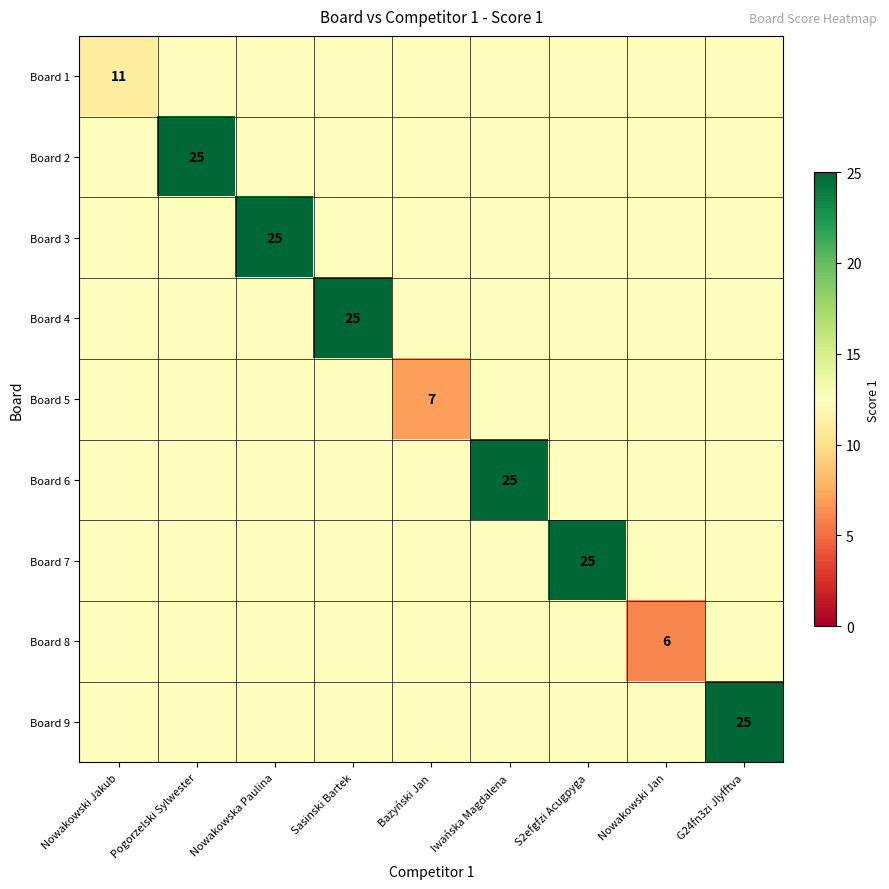

List the series in order of their peak value, lowest first.

Board 1, Board 5, Board 8, Board 2, Board 3, Board 4, Board 6, Board 7, Board 9